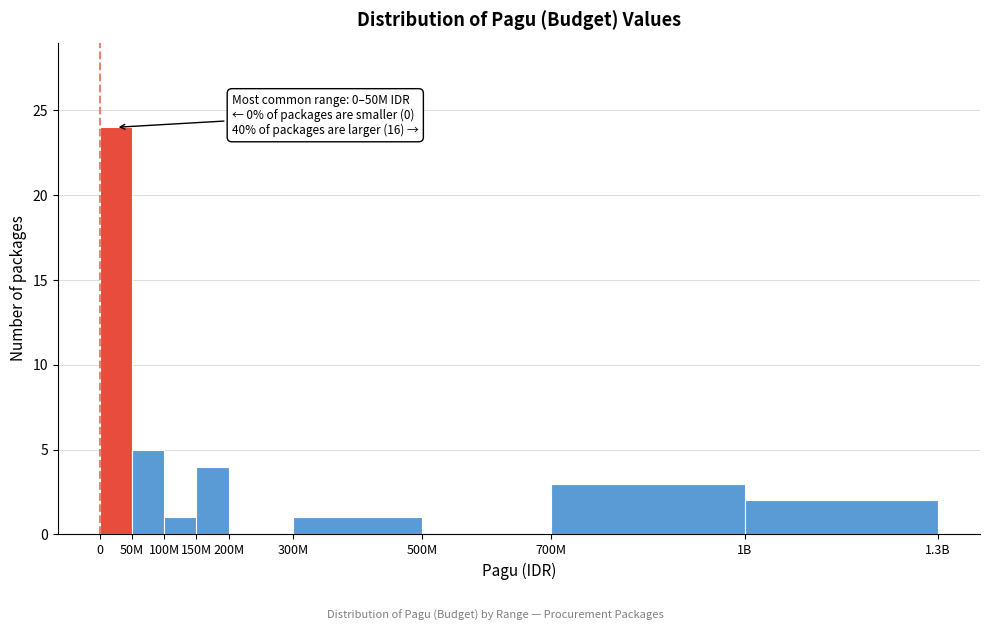

Reading left to right, what are all the values shown in this chart?

0=24	50M=5	100M=1	150M=4	200M=0	300M=1	500M=0	700M=3	1B=2